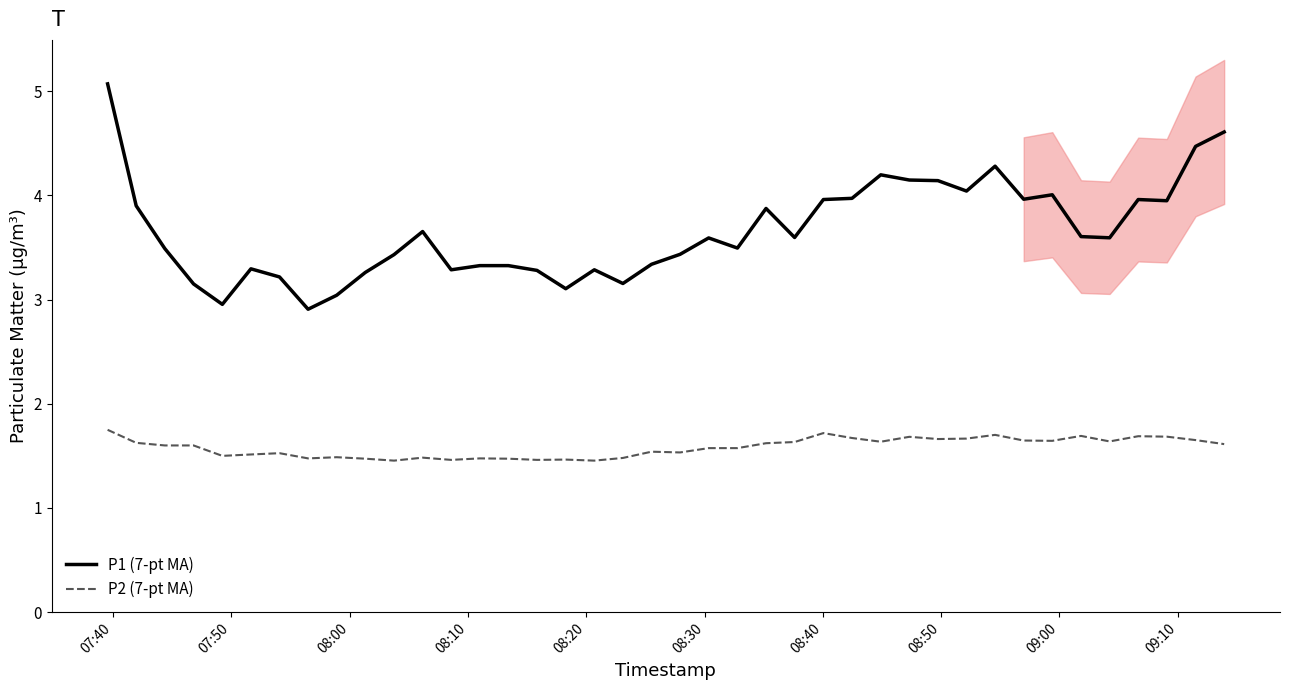

What is the smallest value displayed?

1.5